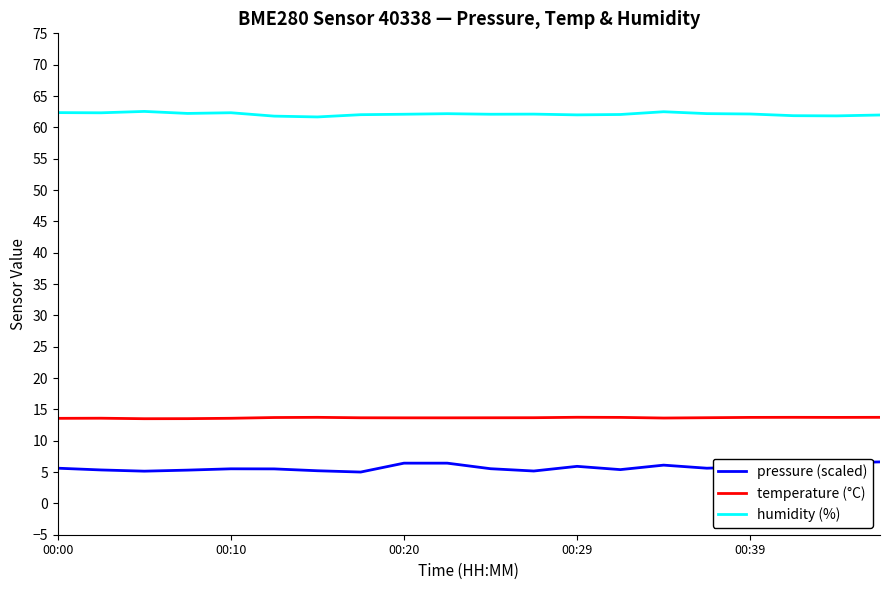

What is the difference between the maximum and minimum values in the pressure (scaled) series?

1.6